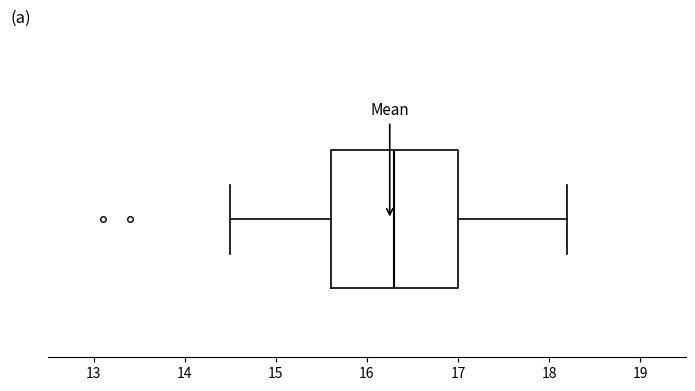

Read this box plot against the x-axis: the position of the median line, the range covered by the box, and the ends of both whiskers. The values are not printed on the chart, so give them approximately, as read against the axis.

median 16.3, box 15.6 to 17.0, whiskers 14.5 to 18.2